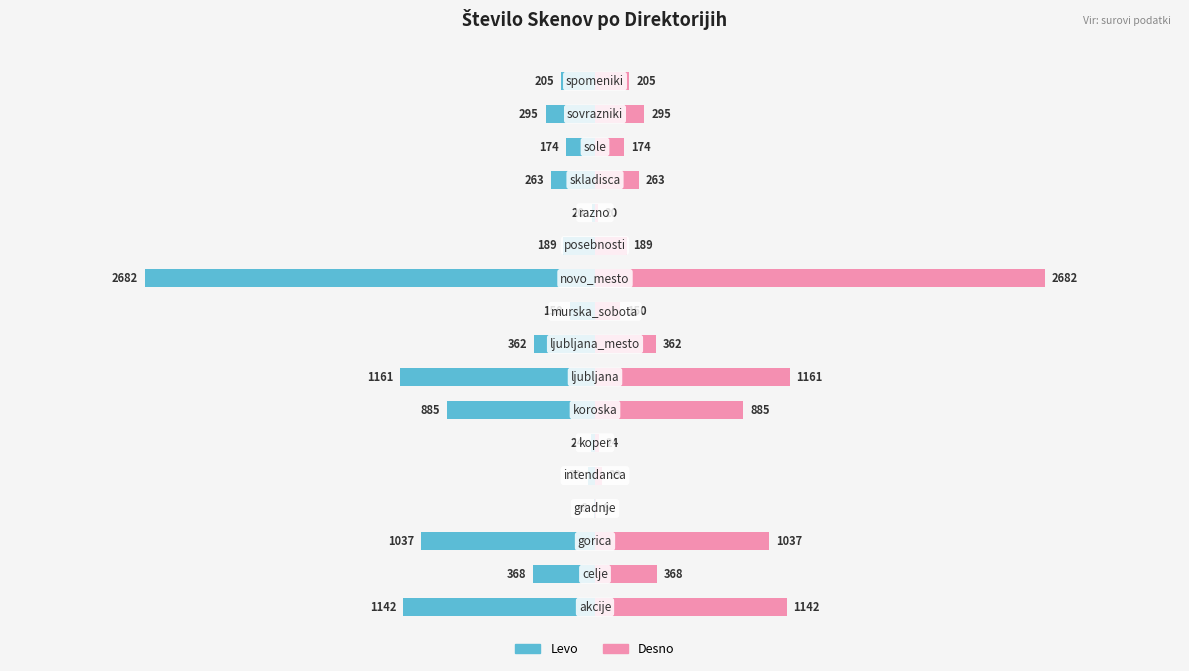

How many values in the št. Skenov (desno) series exceed 263?

8